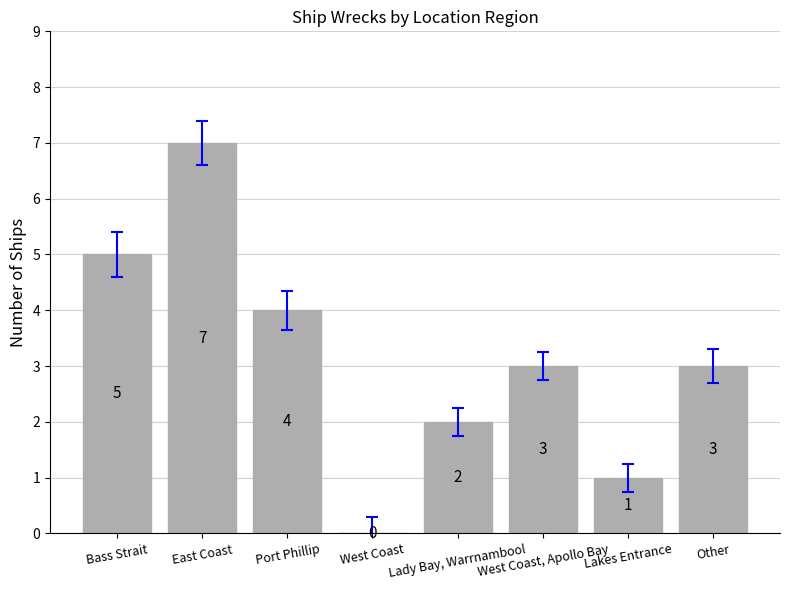

What value does the data have at Port Phillip?

4